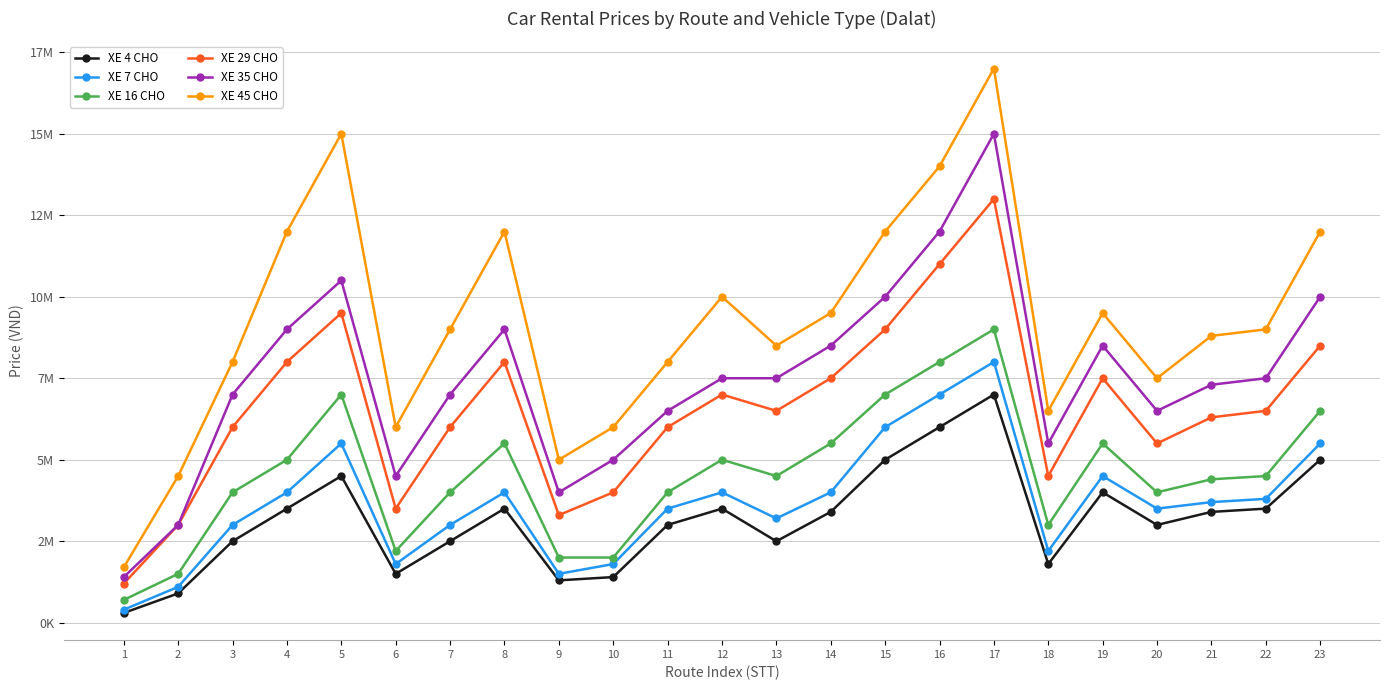

What are all the series names shown in the legend?

XE 4 CHO, XE 7 CHO, XE 16 CHO, XE 29 CHO, XE 35 CHO, XE 45 CHO